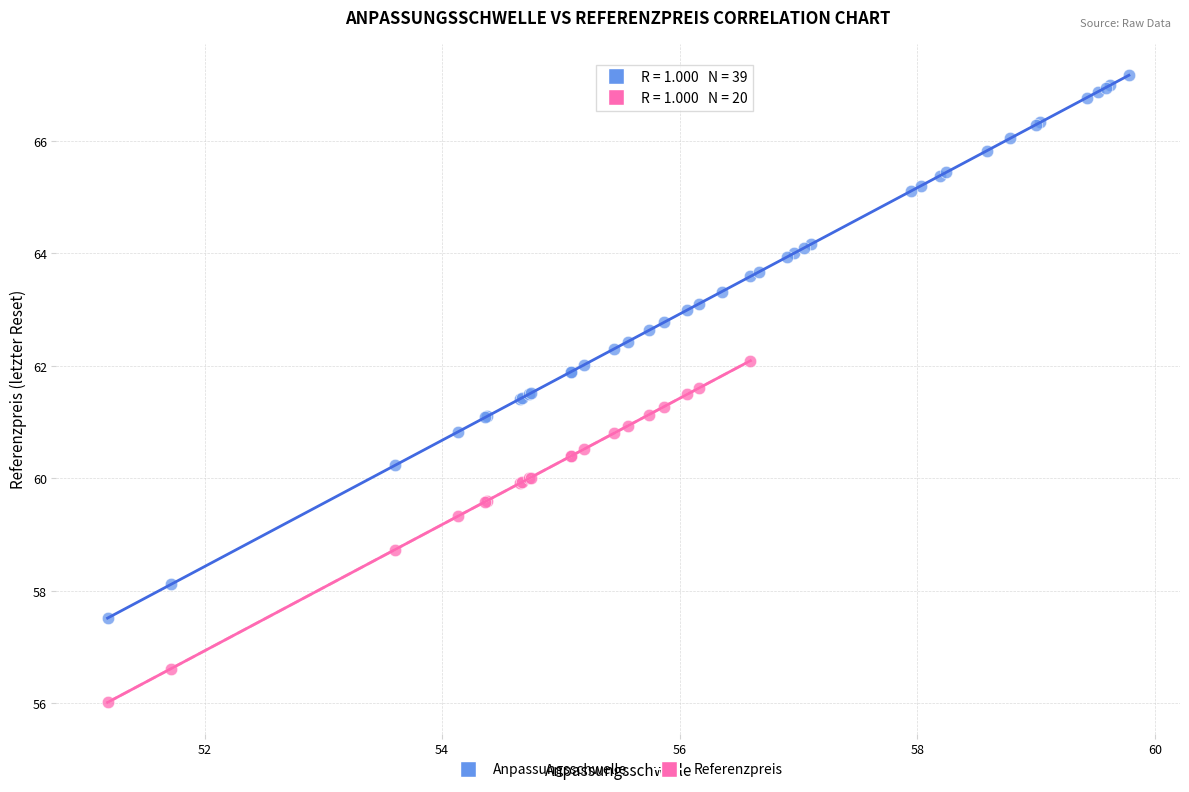

Which series contains the highest Y value?

Anpassungsschwelle